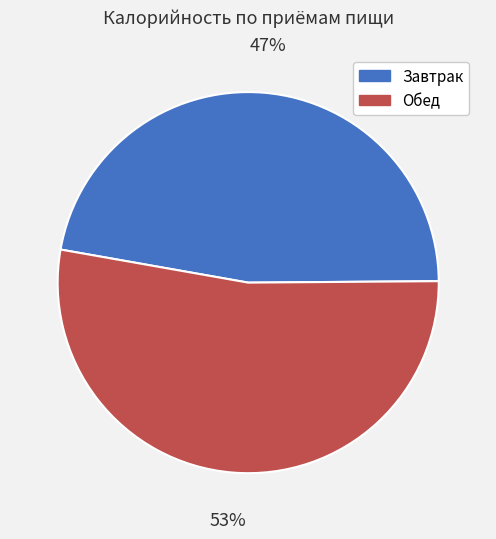

Which category has the biggest portion of the pie?

Обед